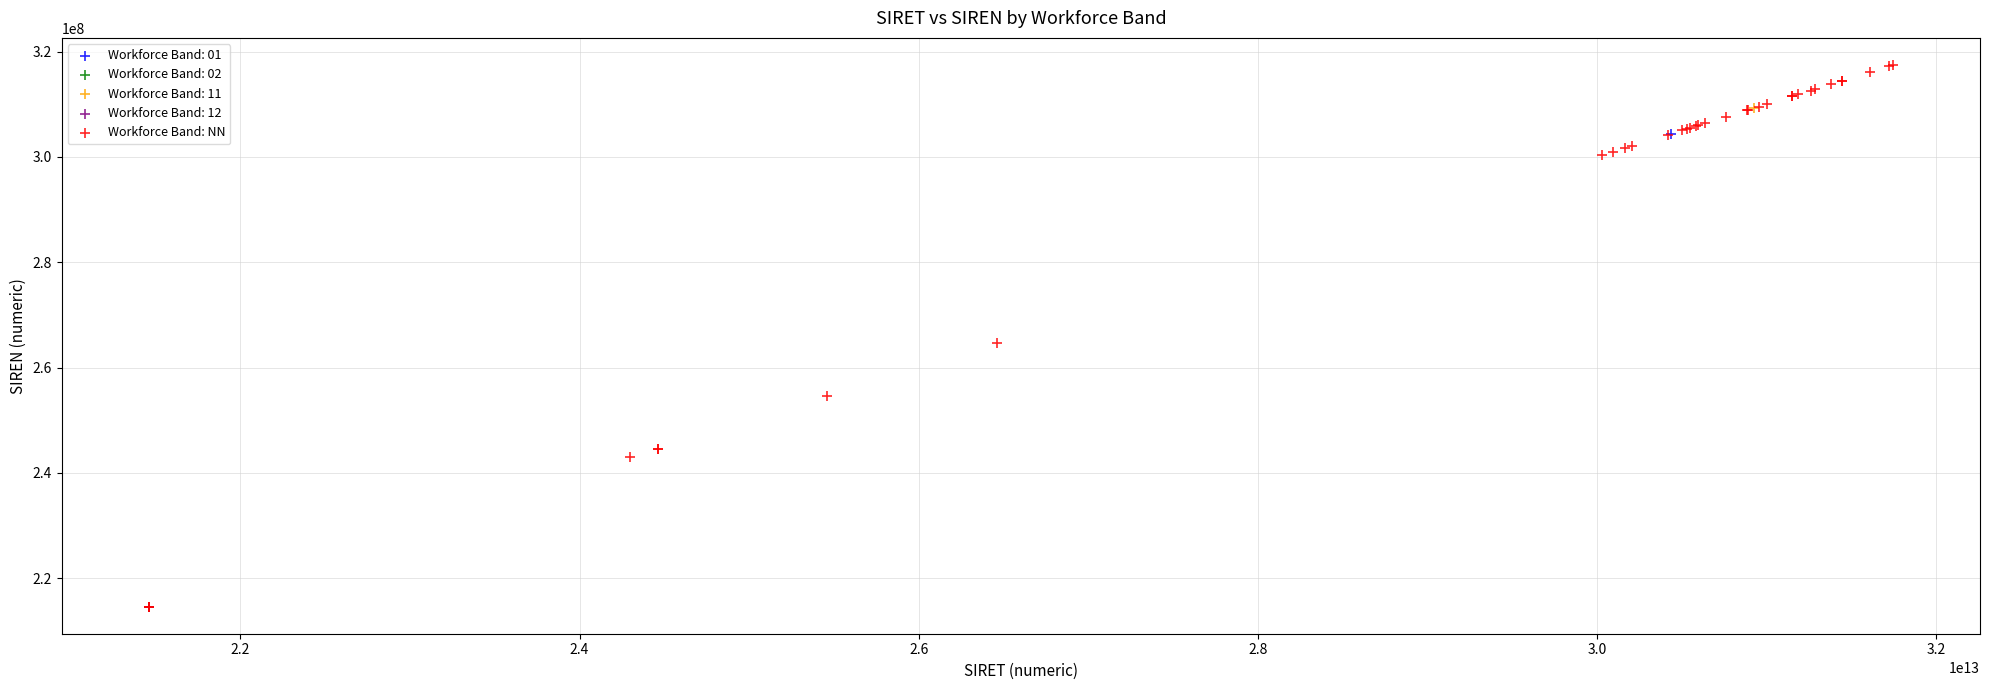

What are all the series names shown in the legend?

Workforce Band: 01, Workforce Band: 02, Workforce Band: 11, Workforce Band: 12, Workforce Band: NN